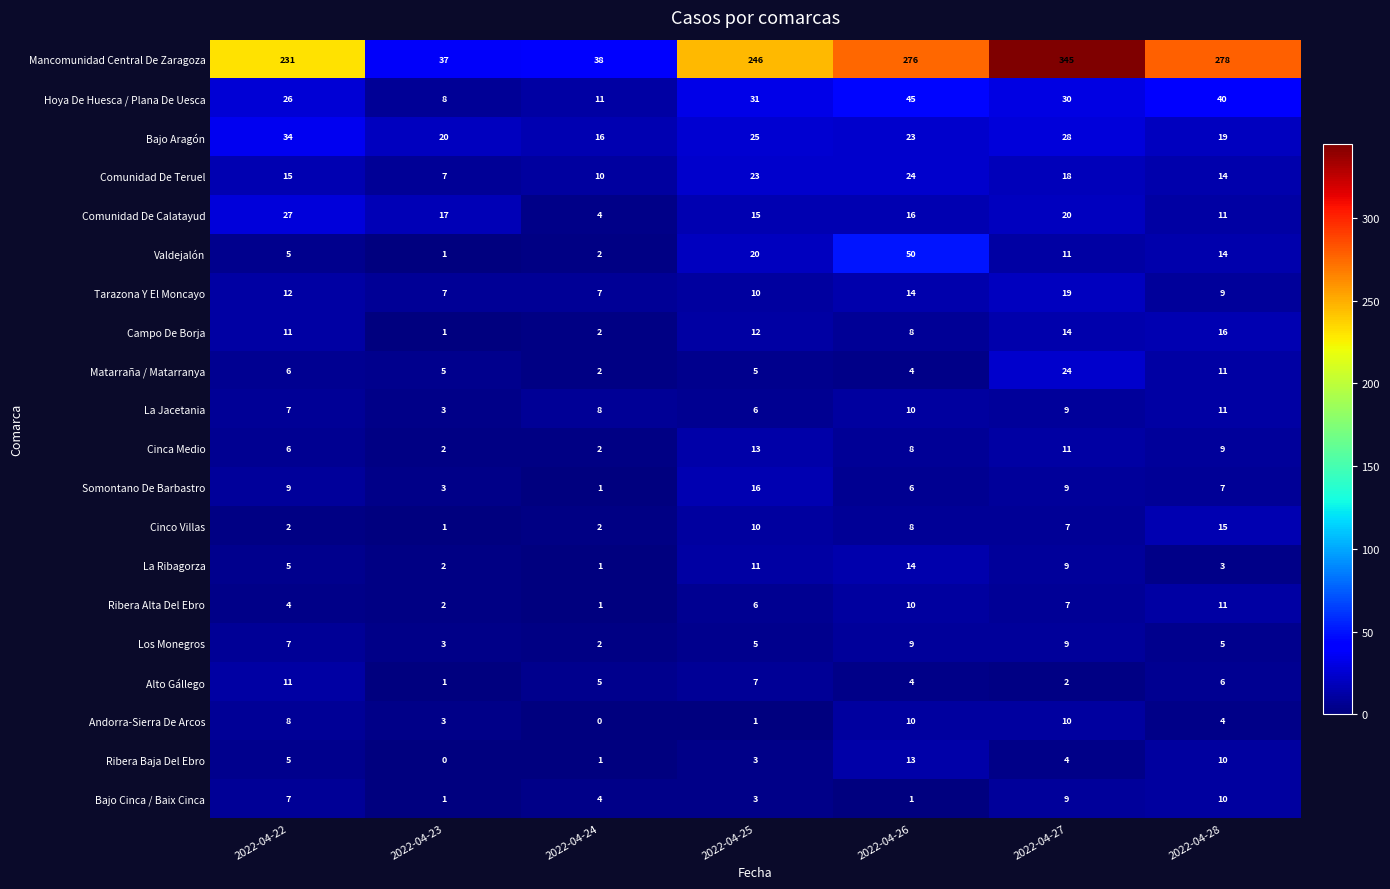

What is the sum of the Somontano De Barbastro values at 2022-04-27 and 2022-04-22?

18